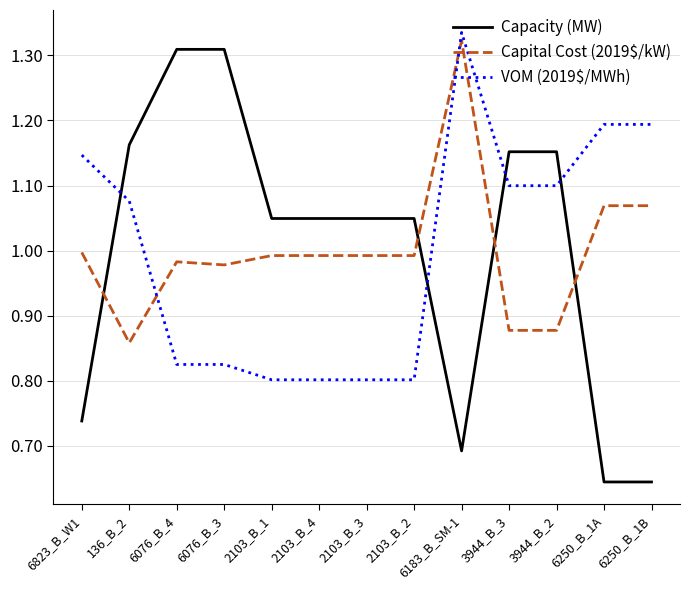

How many times do Capacity (MW) and VOM (2019$/MWh) cross each other?

4